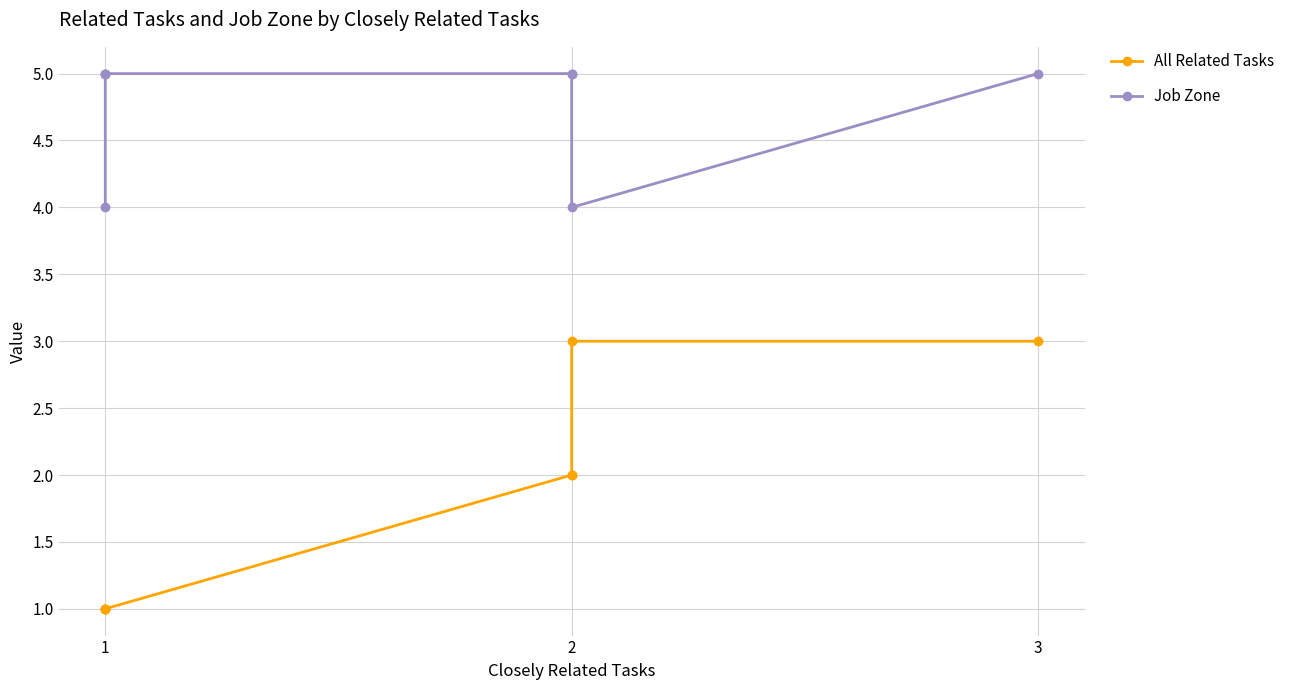

Rank the series at 2 from lowest to highest value.

All Related Tasks, Job Zone